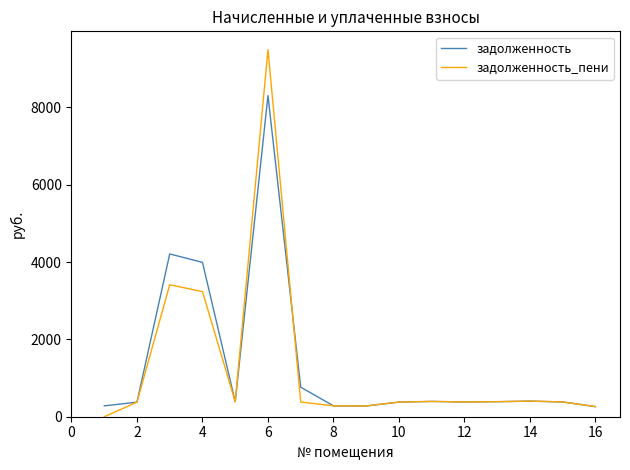

What is the average value of the задолженность_пени series?

1277.3